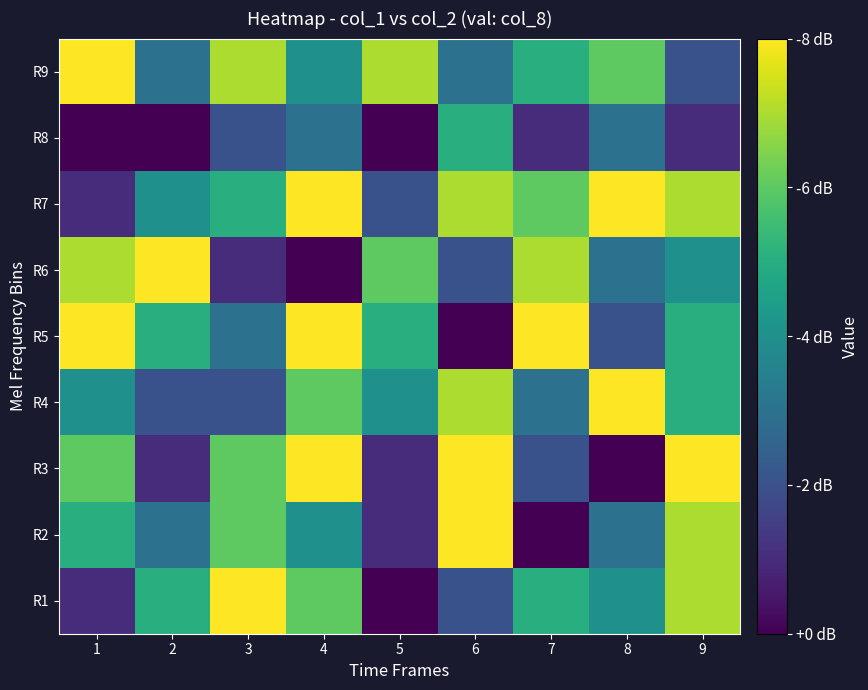

Rank the series by their maximum value, from lowest to highest.

R8, R1, R2, R3, R4, R5, R6, R7, R9